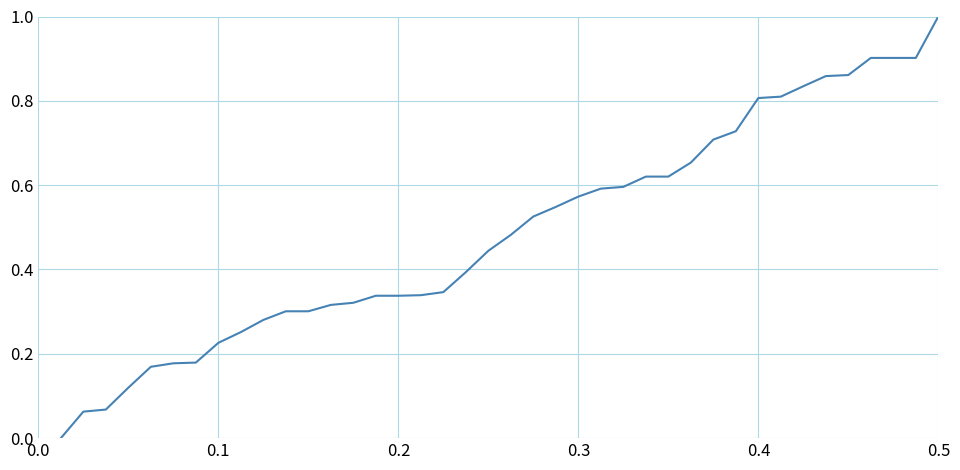

What is the maximum value shown in the chart?

1.0